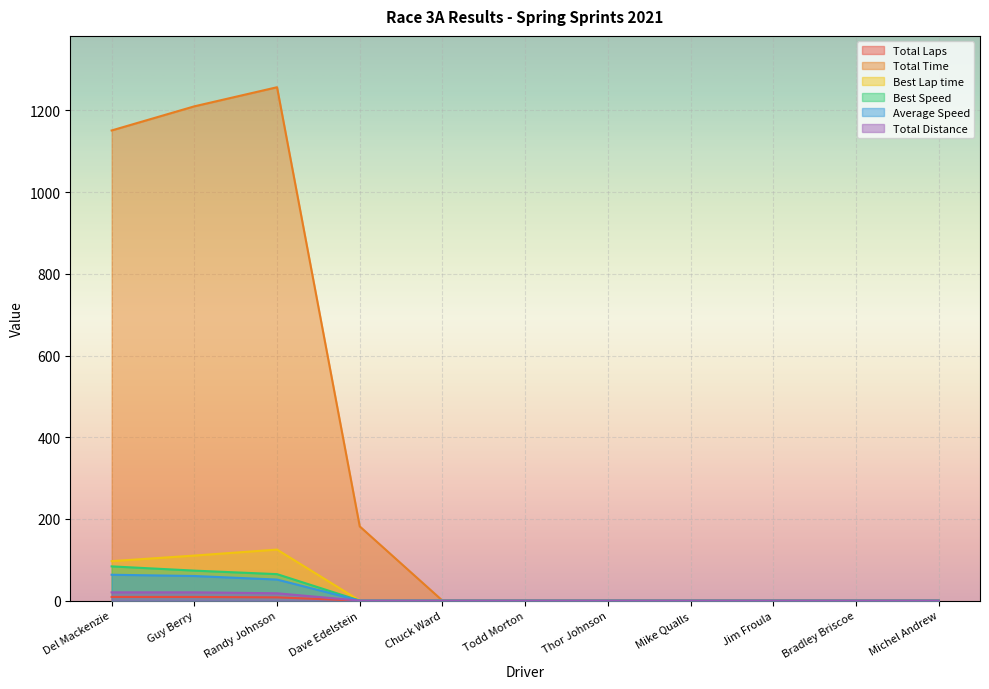

What are all the series names shown in the legend?

Total Laps, Total Time, Best Lap time, Best Speed, Average Speed, Total Distance